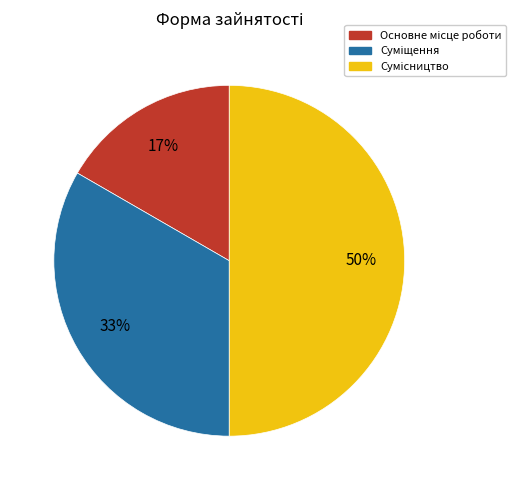

To the nearest percent, what is the average slice percentage?

33%